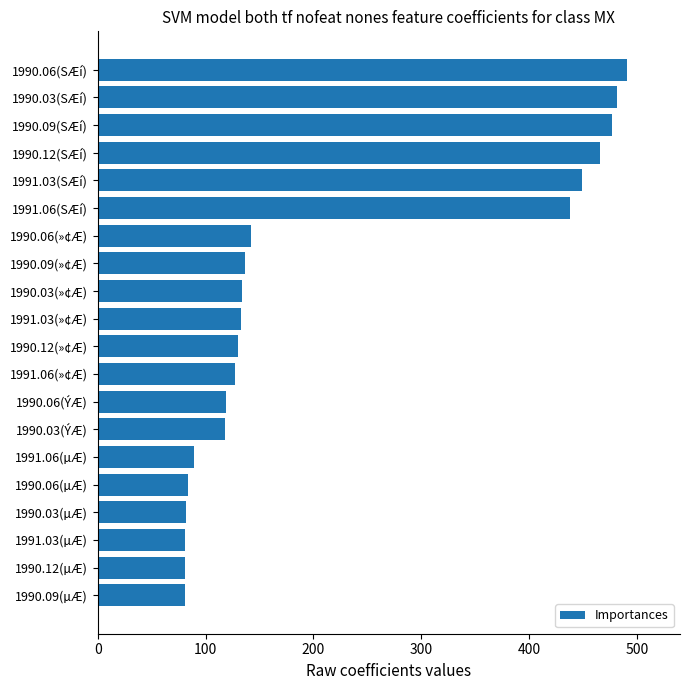

How many values are below 133?

10